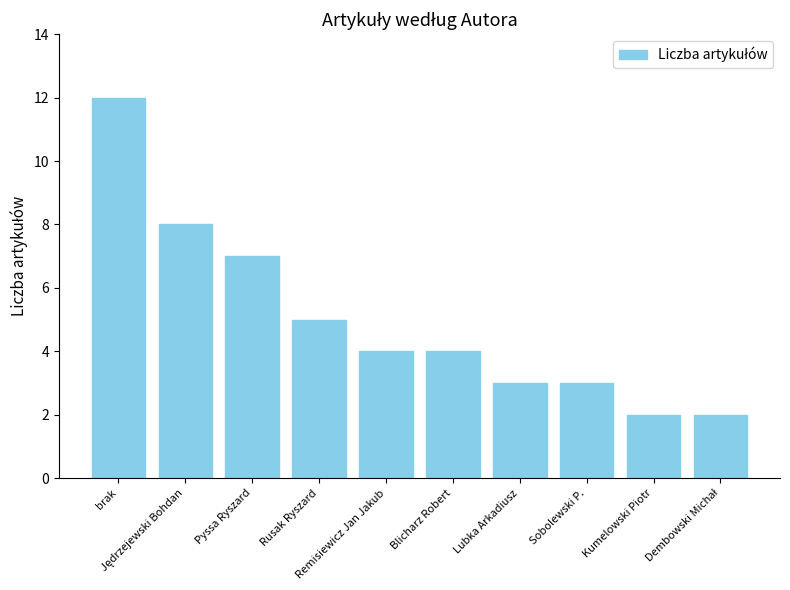

What is the average value?

5